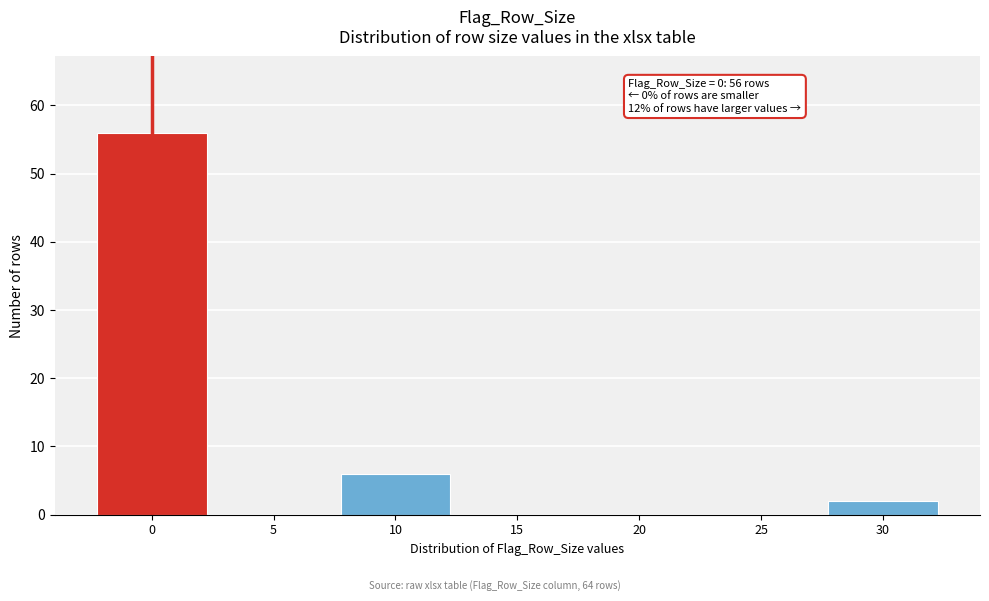

Reading left to right, transcribe all the data shown in this chart.

0=56	5=0	10=6	15=0	20=0	25=0	30=2